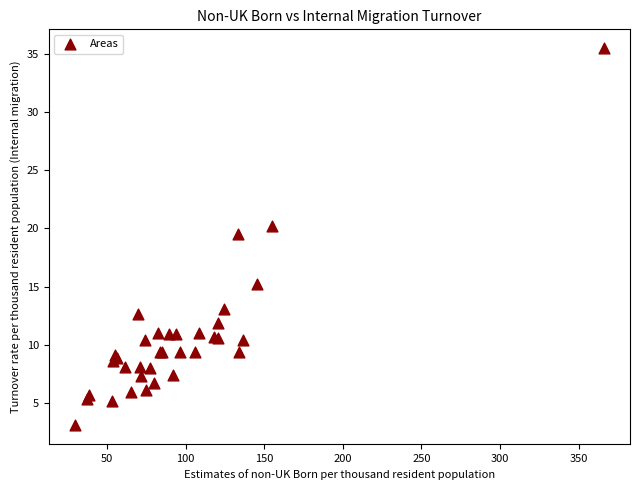

What Y value in the scatter plot is closest to 19?

19.5